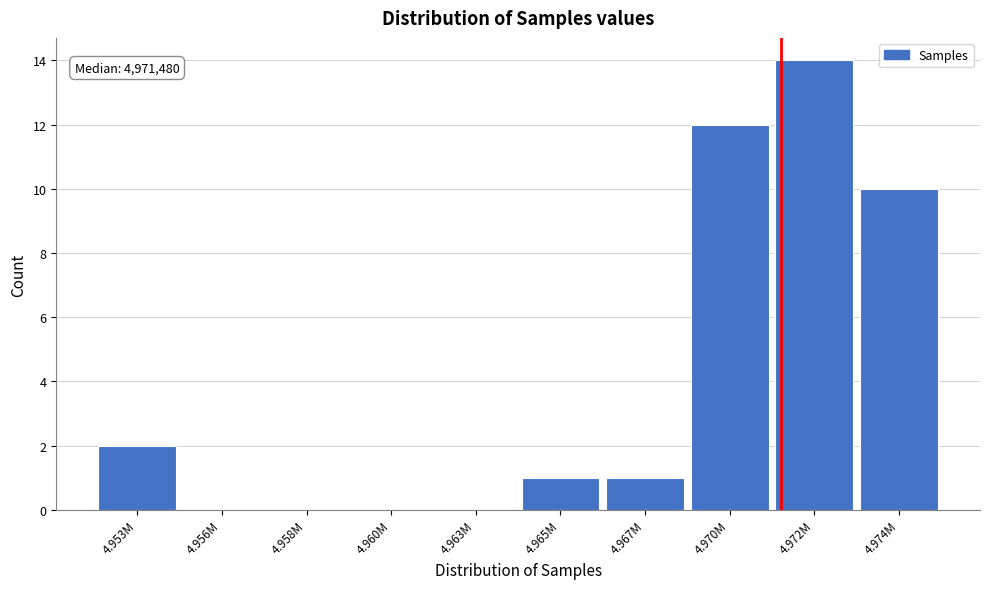

Reading right to left, transcribe all the data shown in this chart.

4.974M=10	4.972M=14	4.970M=12	4.967M=1	4.965M=1	4.963M=0	4.960M=0	4.958M=0	4.956M=0	4.953M=2